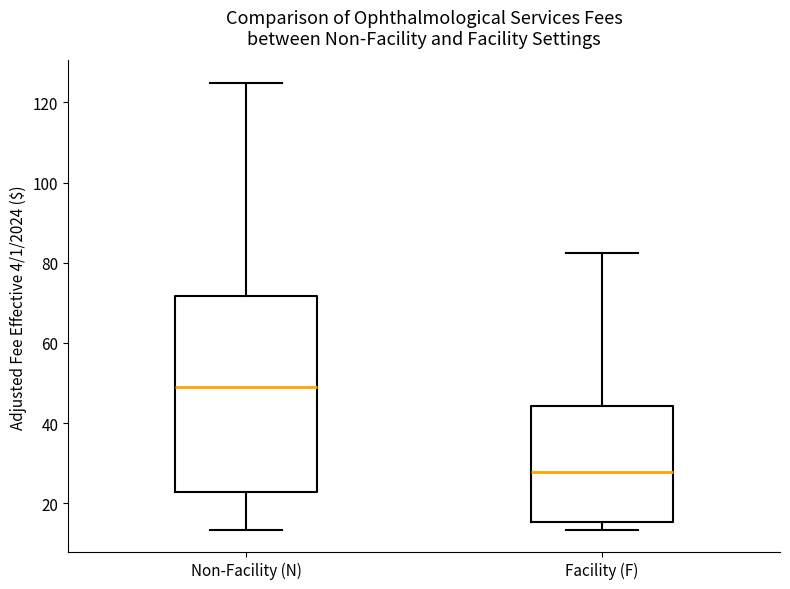

Which box has the highest median line?

Non-Facility (N)